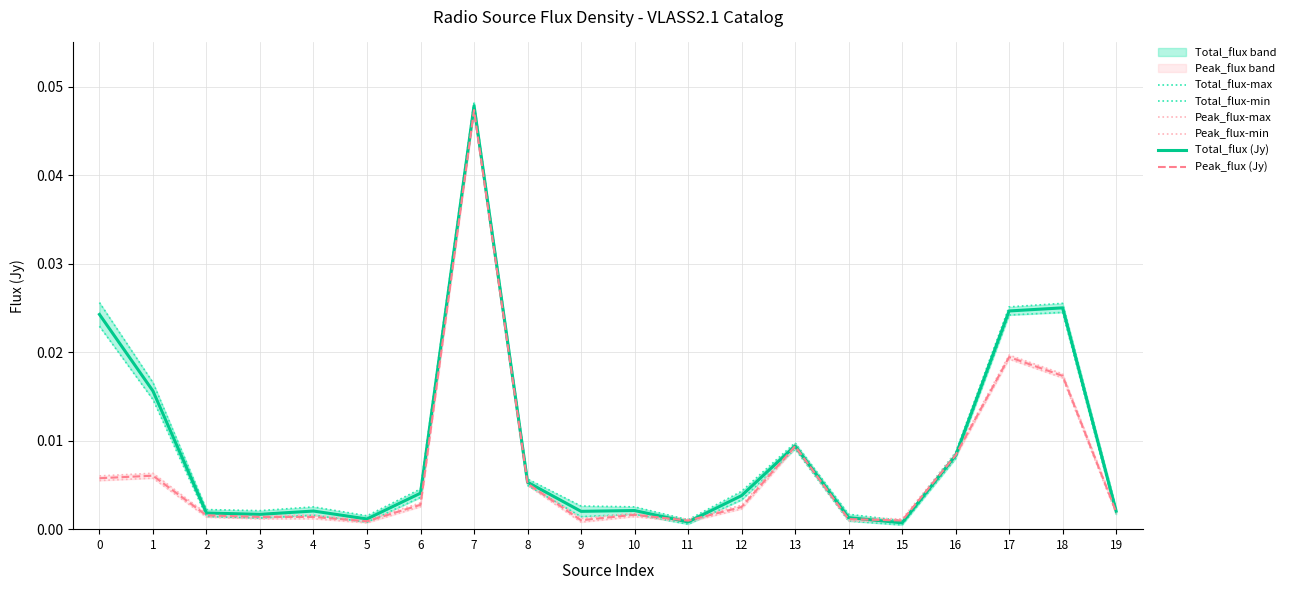

Which series has the largest total across all categories?

Total_flux-max